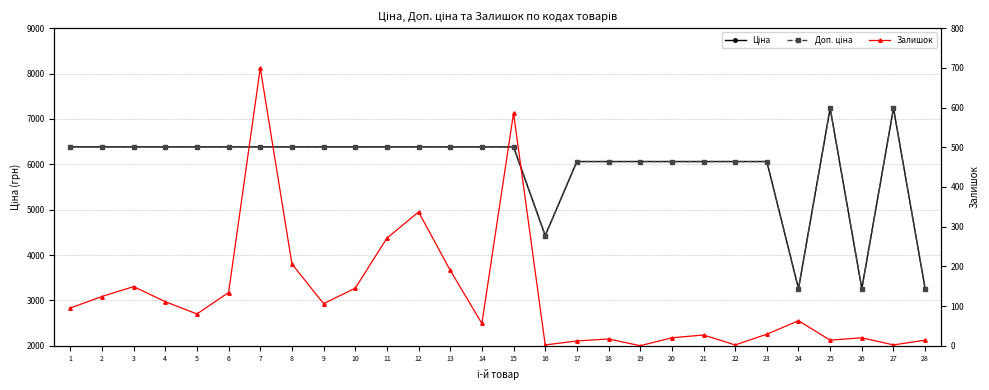

Where does the Залишок series first go above 80?

1